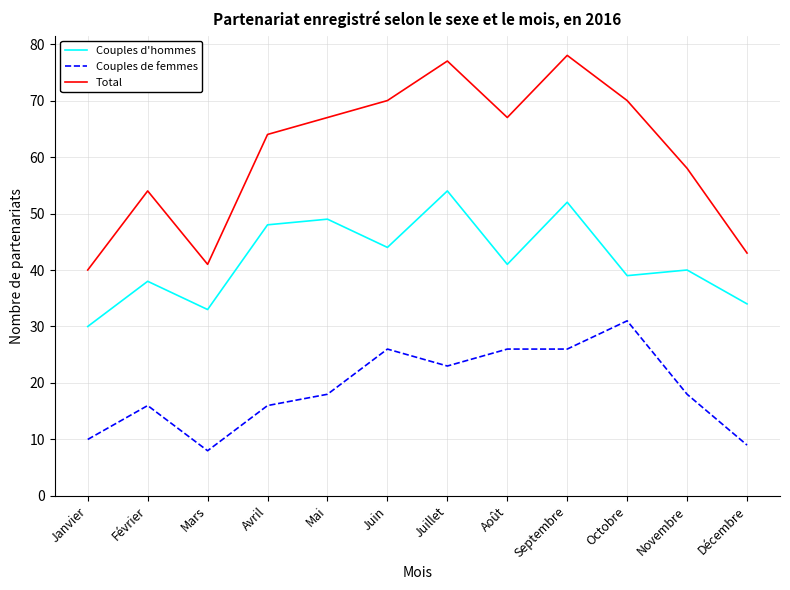

In Couples d'hommes, how many points are higher than both neighbors (excluding endpoints)?

5